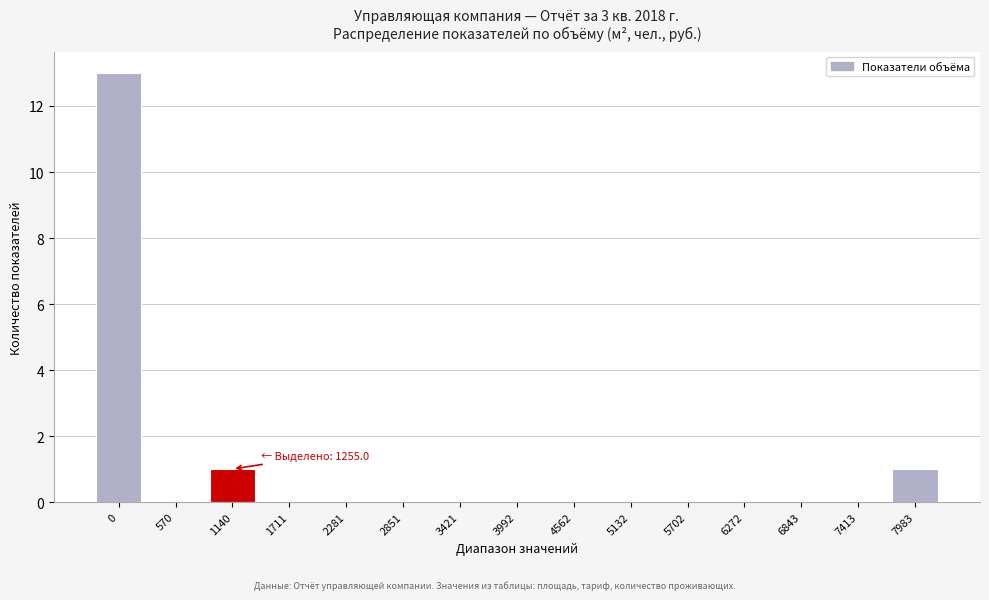

Reading left to right, what are all the values shown in this chart?

0=13	570=0	1140=1	1711=0	2281=0	2851=0	3421=0	3992=0	4562=0	5132=0	5702=0	6272=0	6843=0	7413=0	7983=1